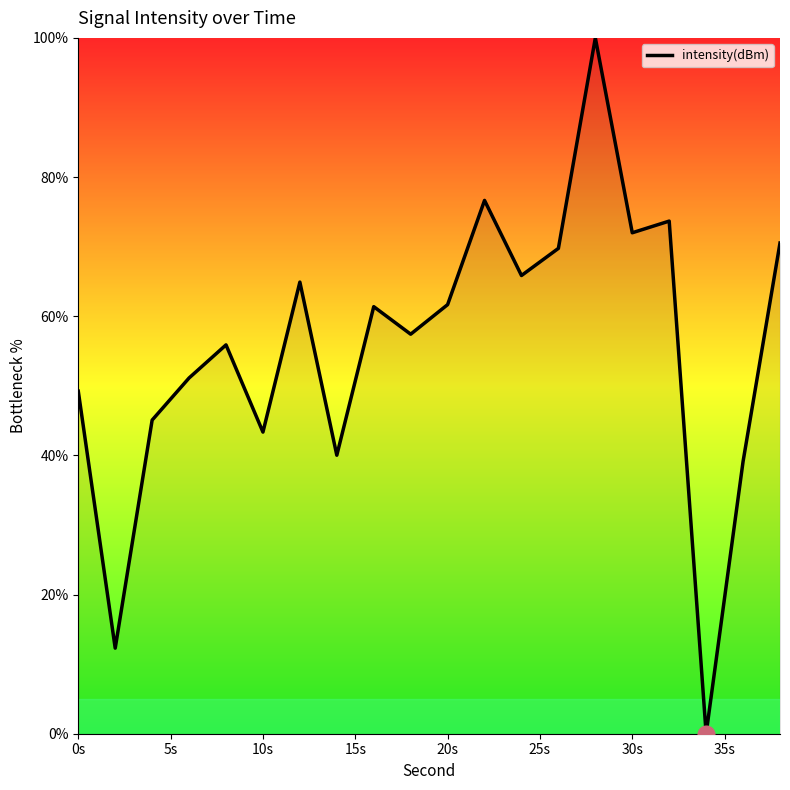

What is the difference between the maximum and minimum values?

100.0